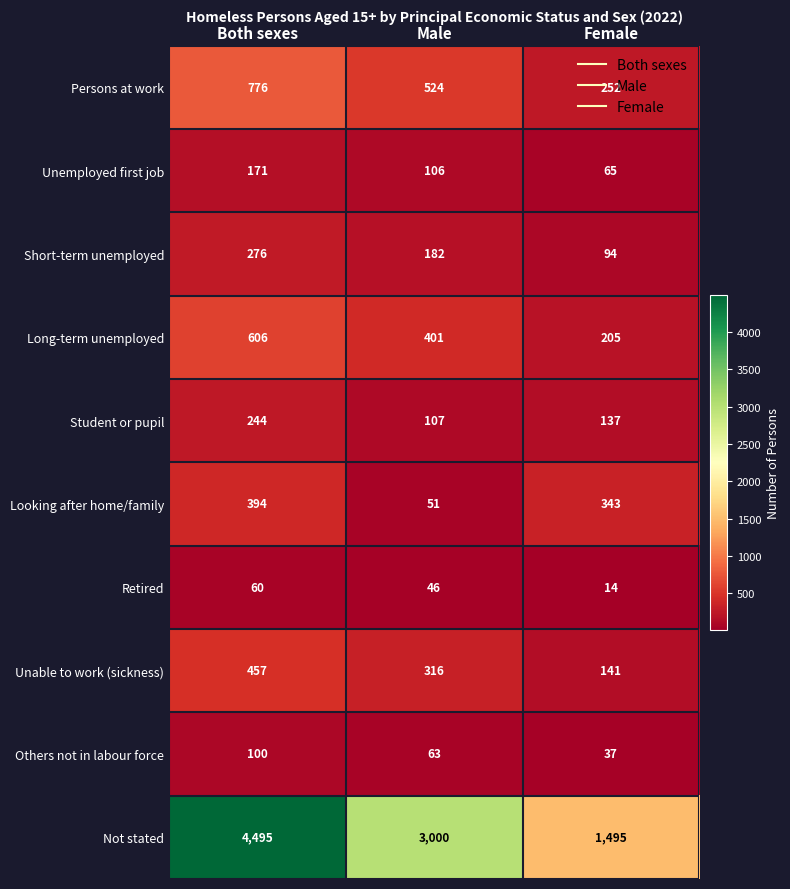

Count the number of categories in the chart.

3